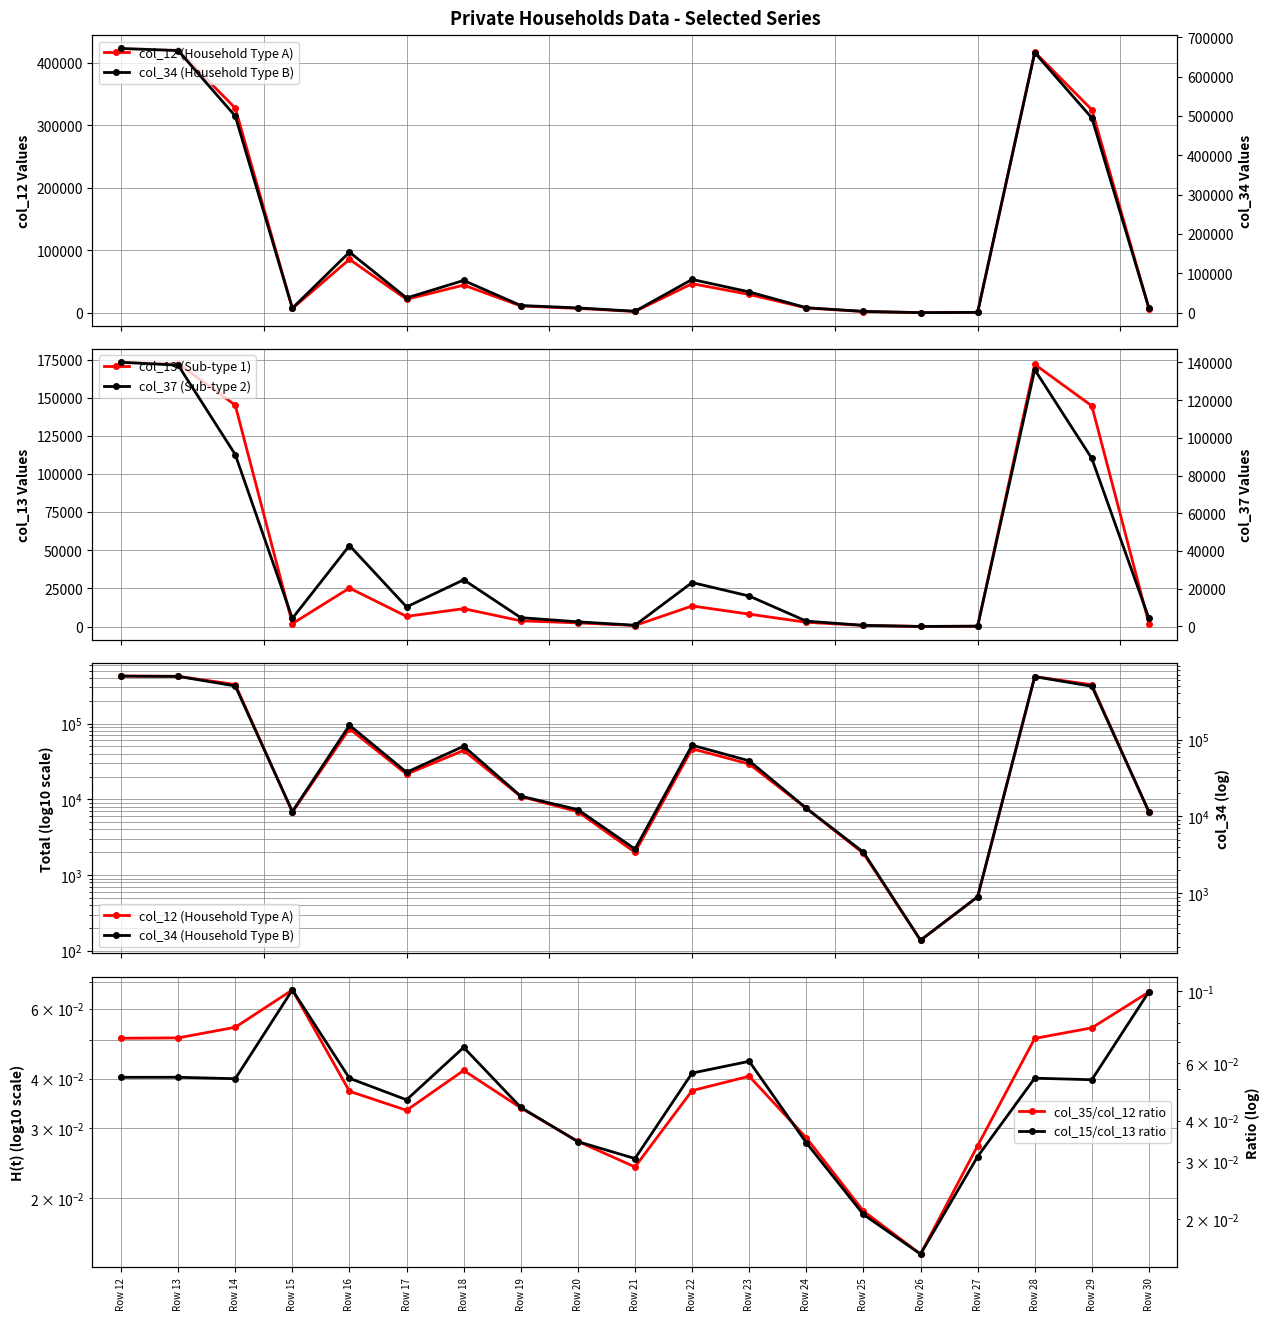

The col_37 (Sub-type 2) series shows 2479.0 at Row 20. True or false?

True